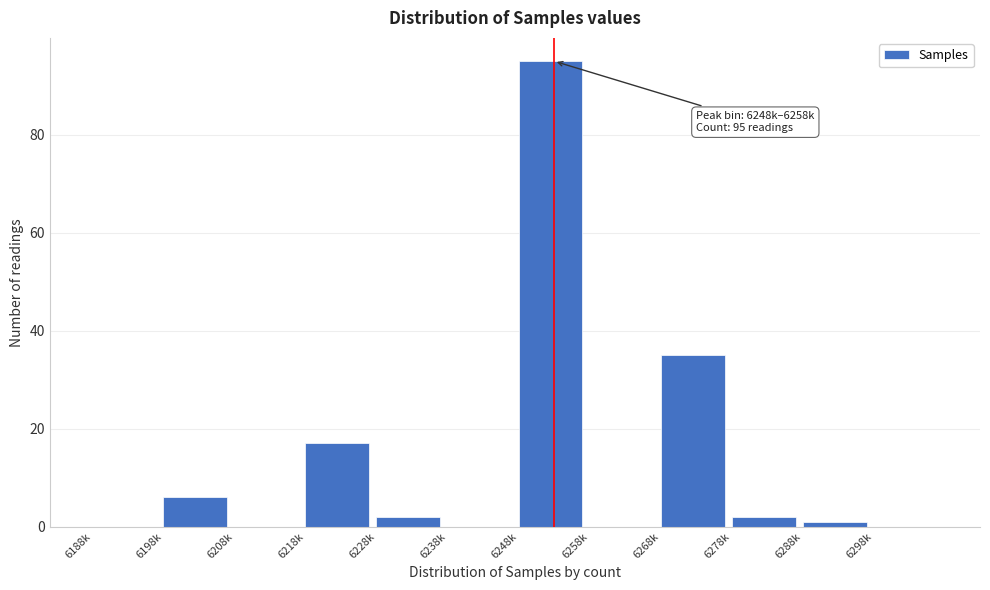

Reading right to left, extract all data points from this chart.

6298k=0	6288k=1	6278k=2	6268k=35	6258k=0	6248k=95	6238k=0	6228k=2	6218k=17	6208k=0	6198k=6	6188k=0